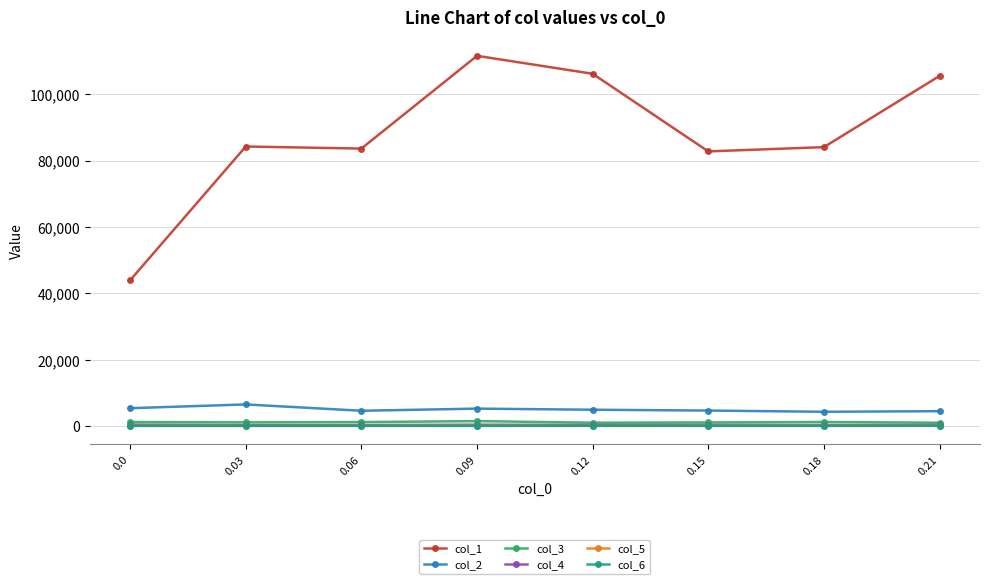

True or false: col_2 and col_1 cross at least once.

False